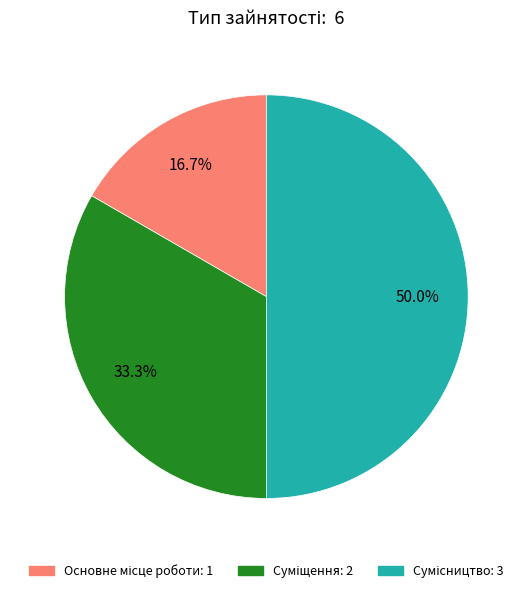

To the nearest percent, what is the combined percentage of Основне місце роботи and Суміщення?

50%